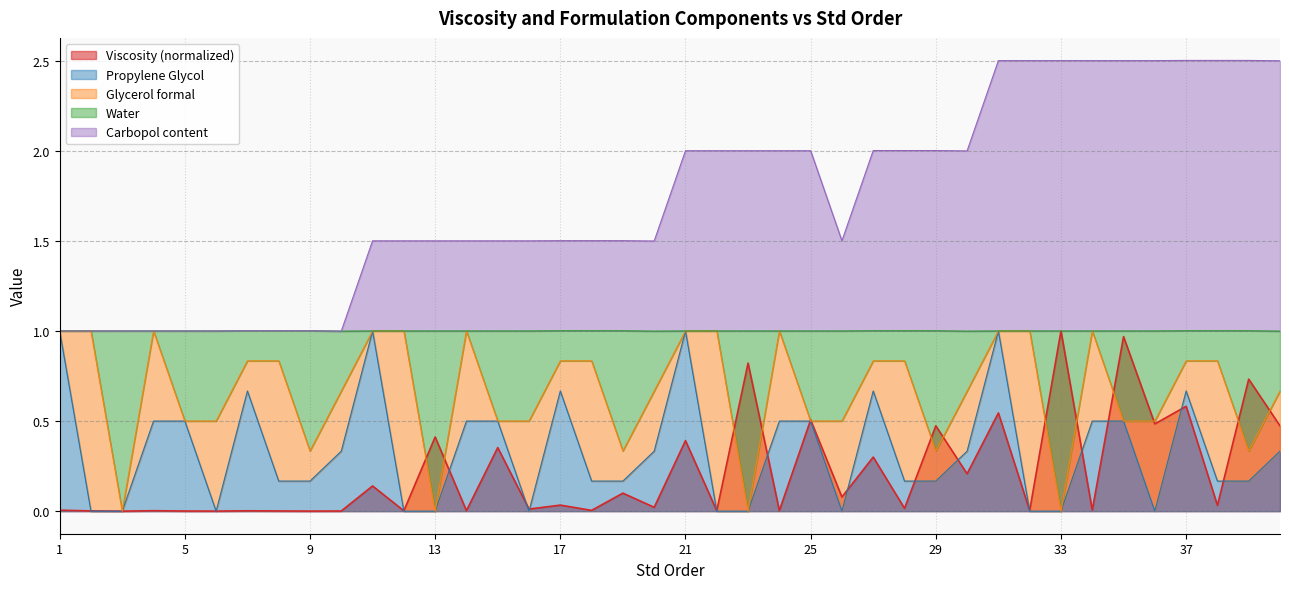

Between 9 and 32, which series saw the biggest shift?

Carbopol content